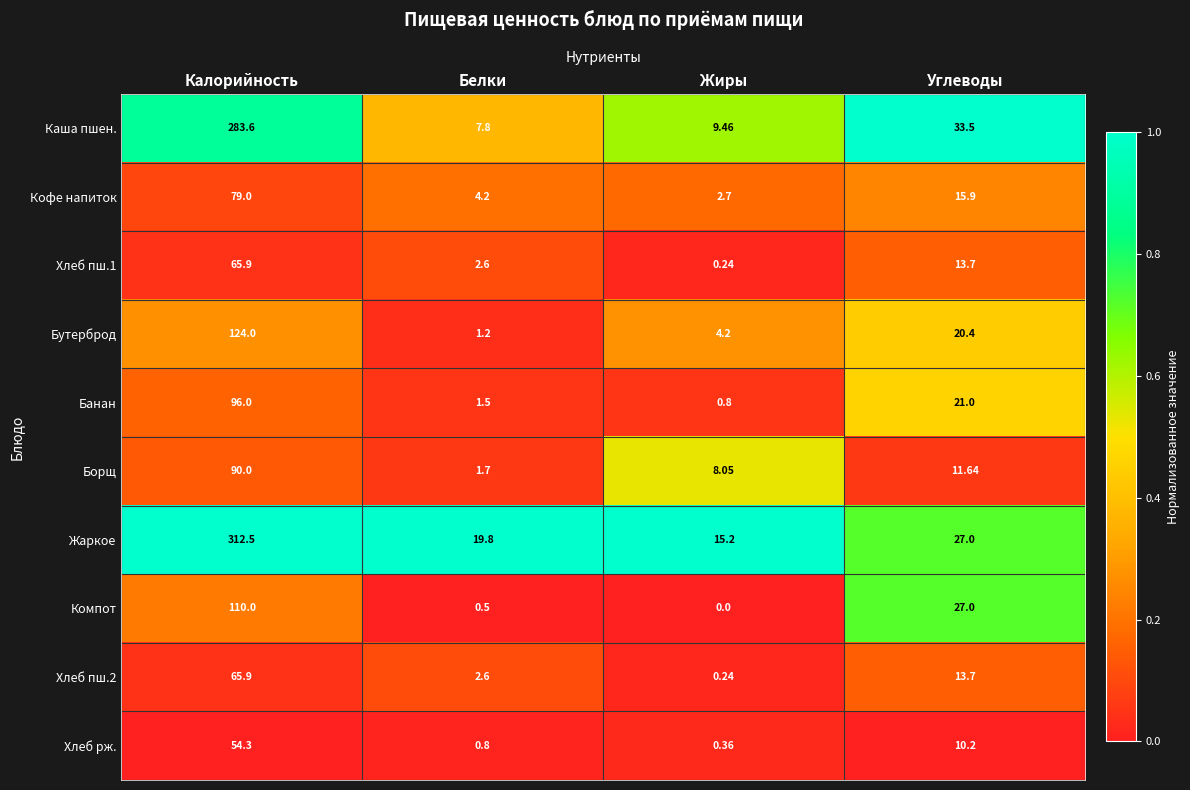

List the labels in order of Хлеб пш.1 value, smallest first.

Жиры, Белки, Углеводы, Калорийность